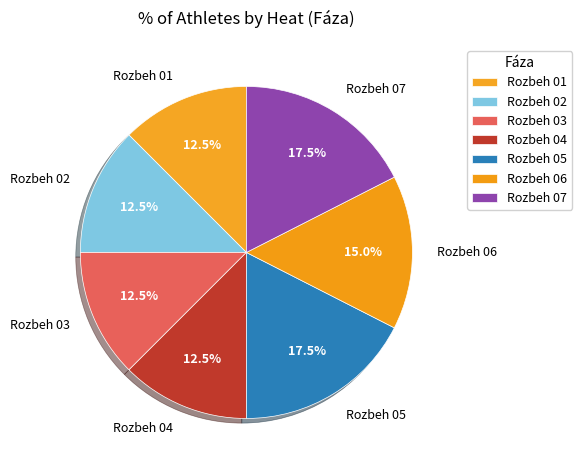

Between Rozbeh 07 and Rozbeh 02, which is larger?

Rozbeh 07